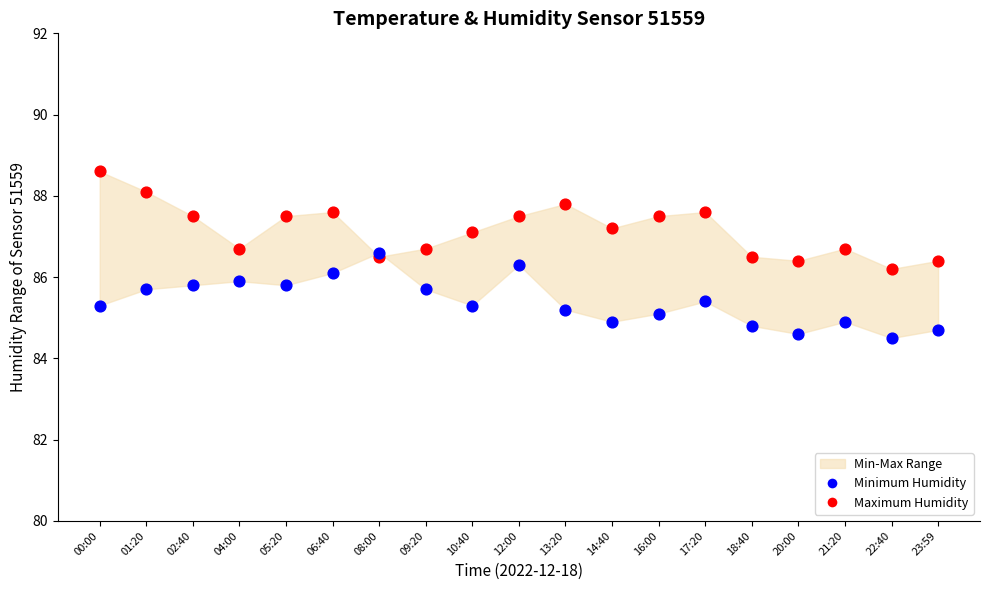

Which series reaches the maximum Y coordinate?

Maximum Humidity